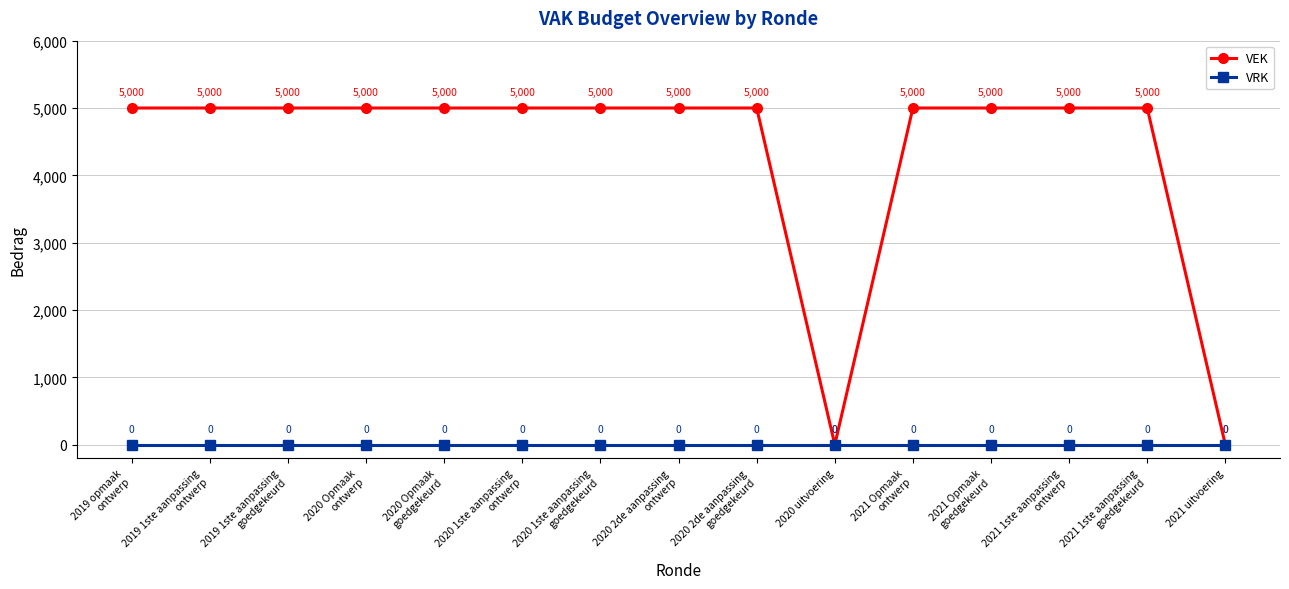

Is the value of VEK at 2019 1ste aanpassing
ontwerp greater than the value of VRK at 2021 Opmaak
goedgekeurd?

Yes